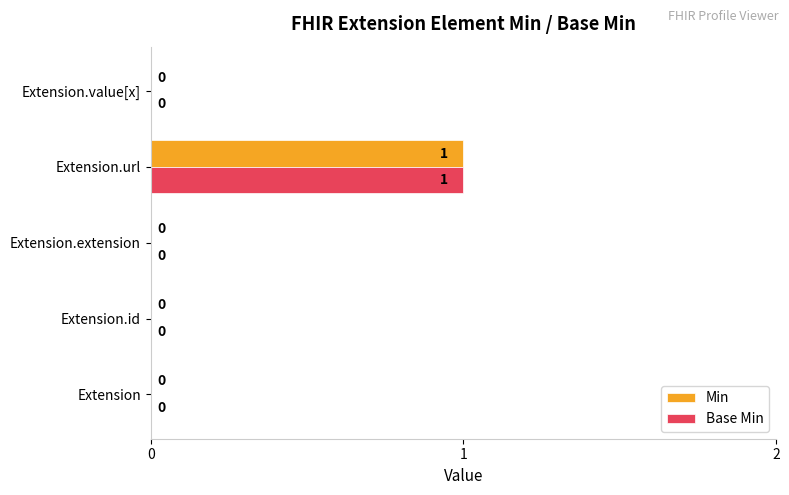

The value of Min at Extension.extension is 1. True or false?

False